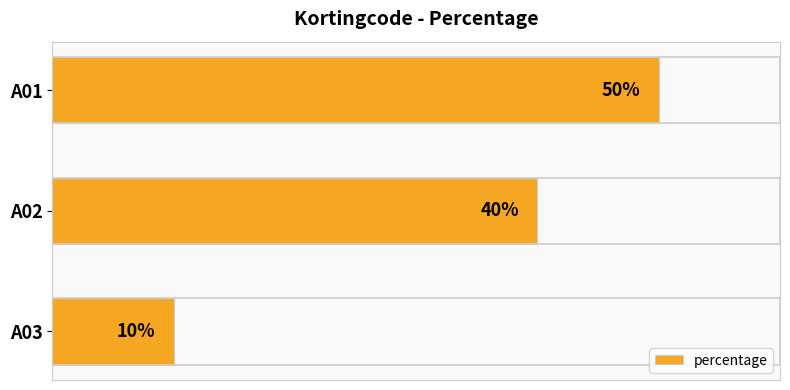

Are the bars horizontal?

Yes